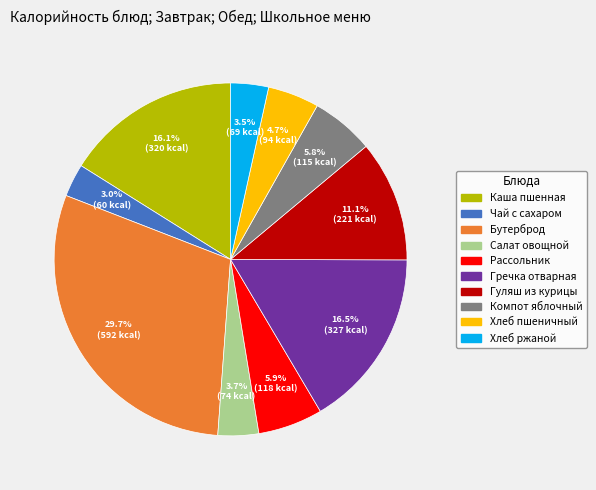

How many slices are in this pie chart?

10